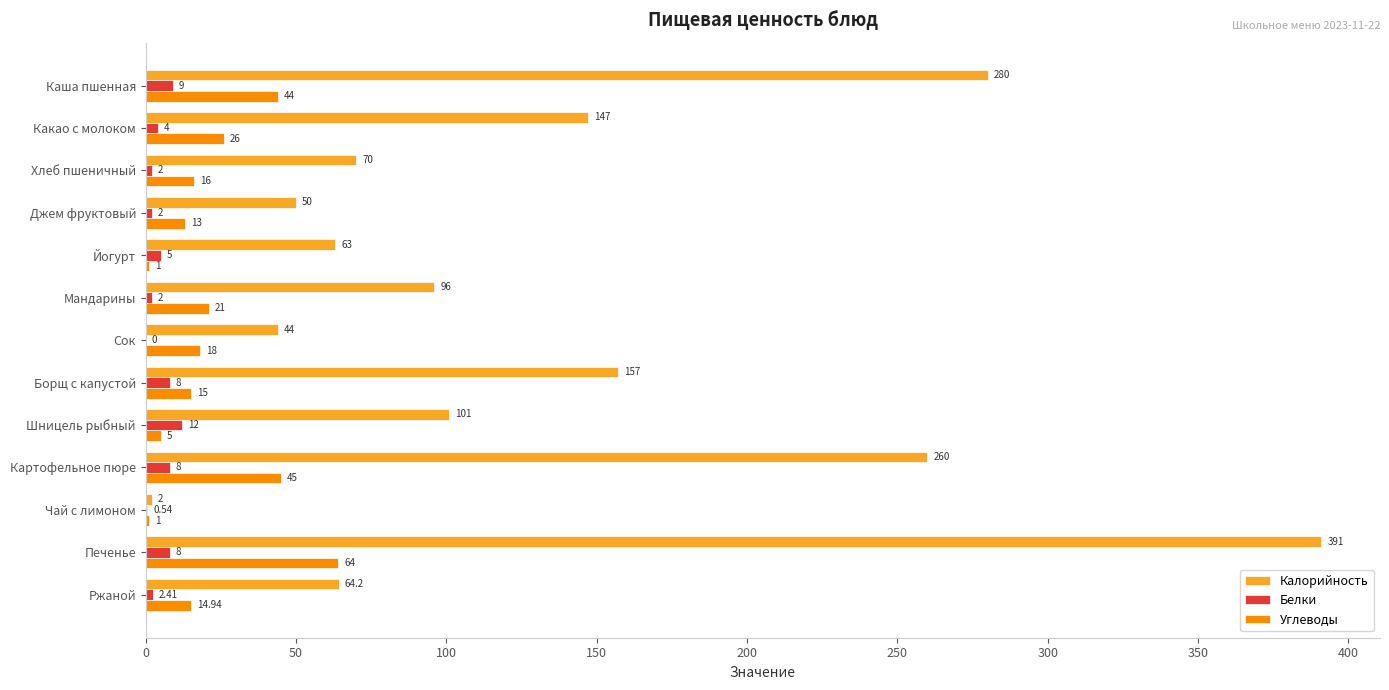

What is the sum of the Калорийность values at Джем фруктовый and Печенье?

441.0